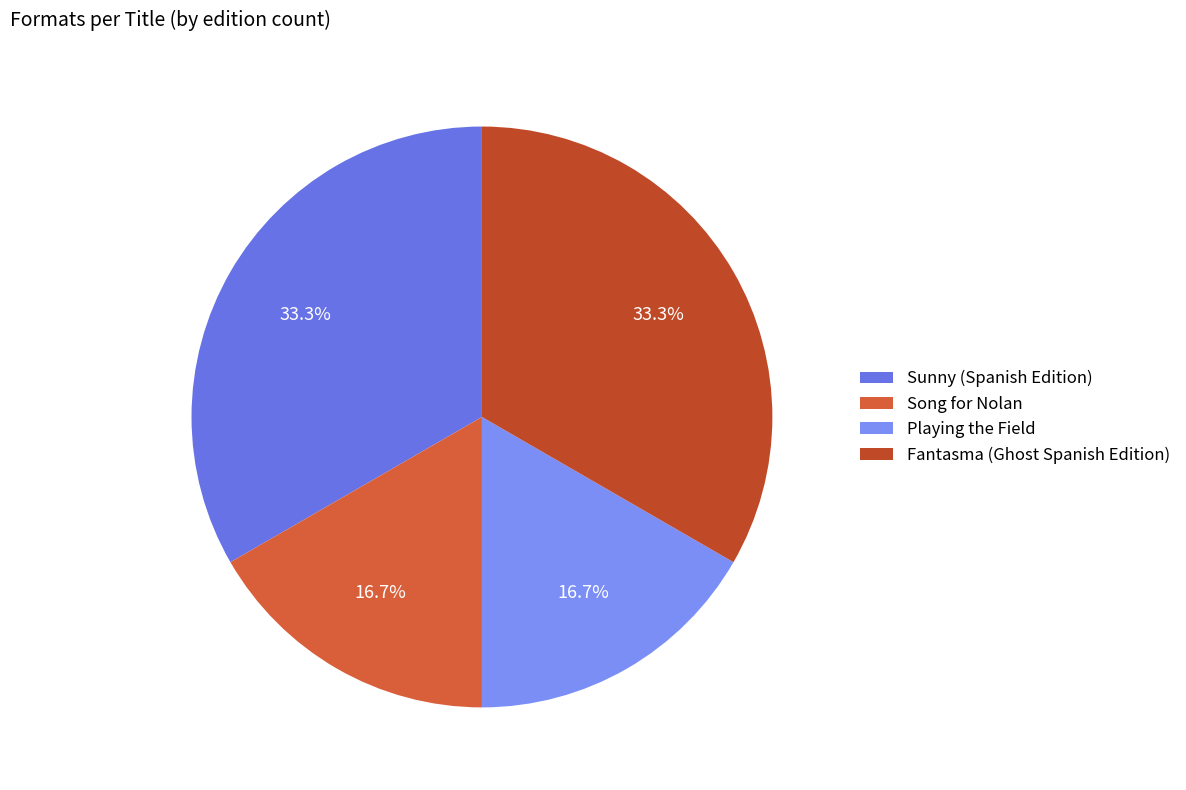

Is there any slice that represents more than half of the pie?

No